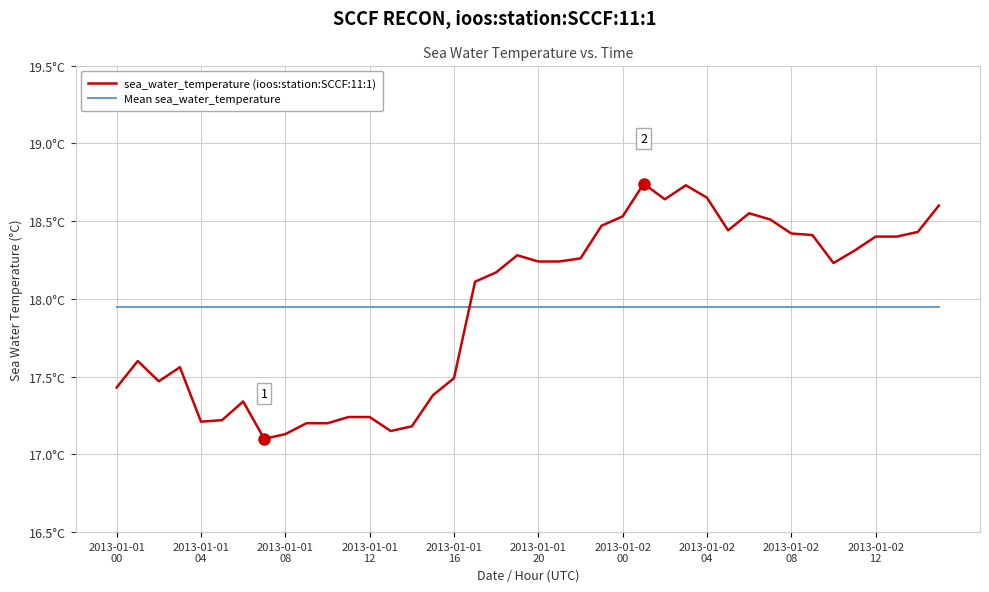

At which label is Mean sea_water_temperature closest to 17?

2013-01-01
00